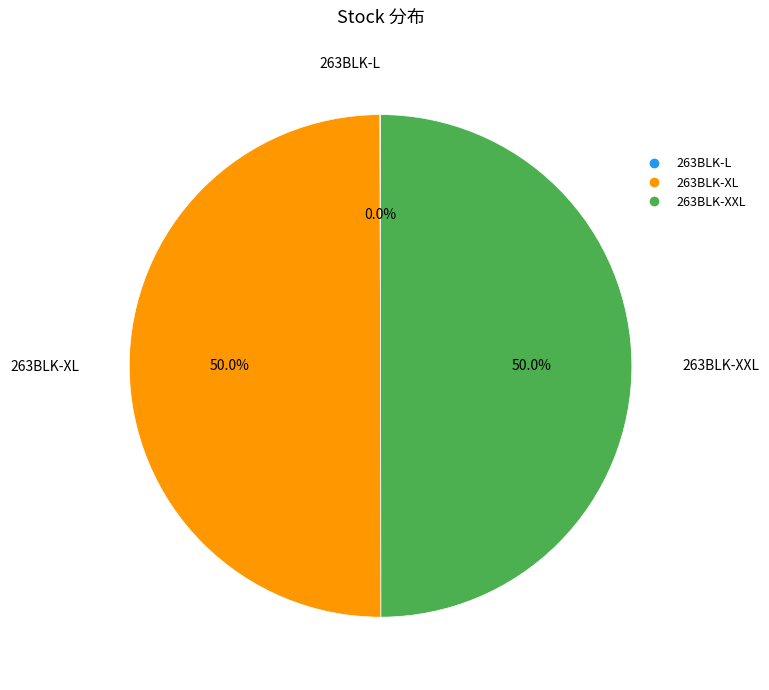

Combined, what portion of the pie is 263BLK-XL and 263BLK-XXL?

100.0%